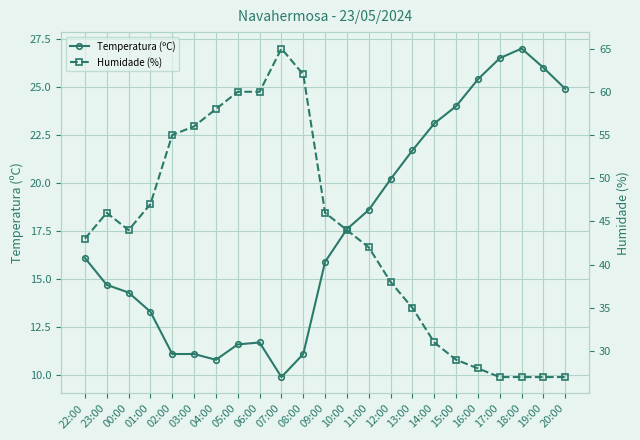

Reading right to left, list all the values displayed in this chart.

Temperatura (ºC): 20:00=24.9	19:00=26.0	18:00=27.0	17:00=26.5	16:00=25.4	15:00=24.0	14:00=23.1	13:00=21.7	12:00=20.2	11:00=18.6	10:00=17.6	09:00=15.9	08:00=11.1	07:00=9.9	06:00=11.7	05:00=11.6	04:00=10.8	03:00=11.1	02:00=11.1	01:00=13.3	00:00=14.3	23:00=14.7	22:00=16.1
Humidade (%): 20:00=27.0	19:00=27.0	18:00=27.0	17:00=27.0	16:00=28.0	15:00=29.0	14:00=31.0	13:00=35.0	12:00=38.0	11:00=42.0	10:00=44.0	09:00=46.0	08:00=62.0	07:00=65.0	06:00=60.0	05:00=60.0	04:00=58.0	03:00=56.0	02:00=55.0	01:00=47.0	00:00=44.0	23:00=46.0	22:00=43.0